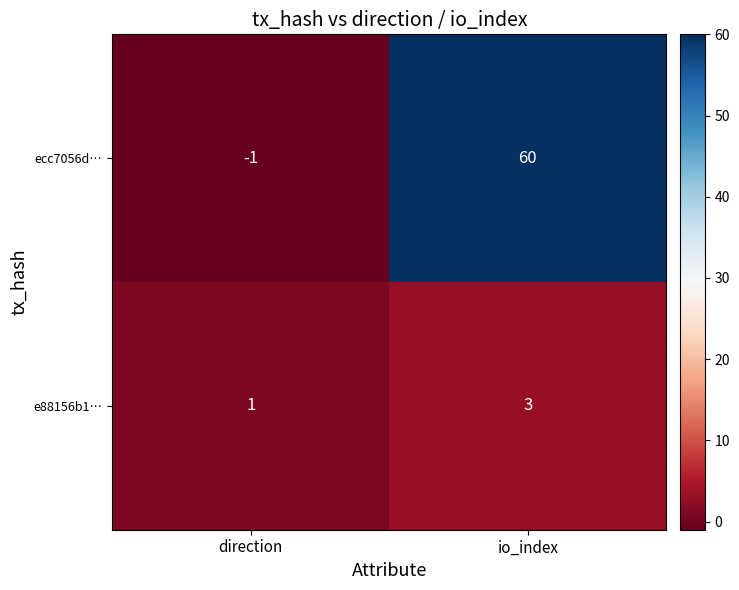

How many data points does each series have?

2